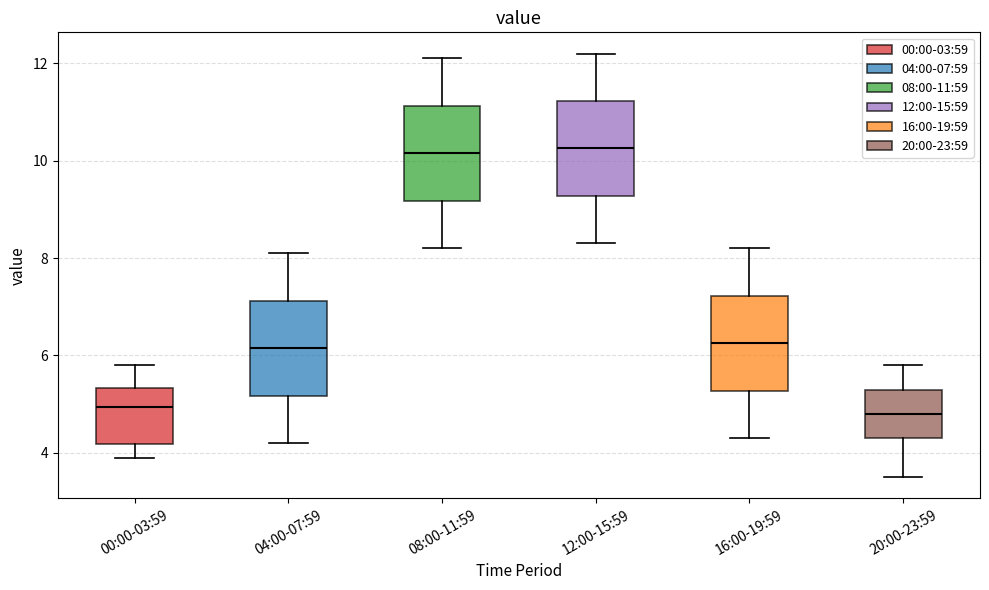

Where is the upper edge of the box for 12:00-15:59 on the y-axis? The values are not printed on the chart, so give them approximately, as read against the axis.

11.2